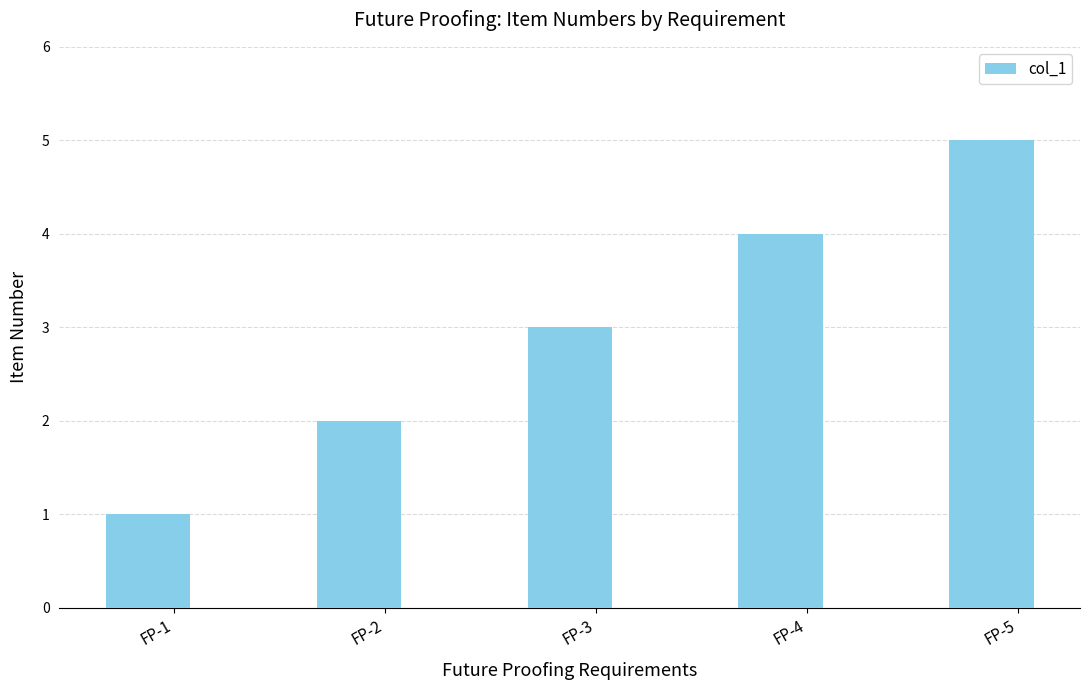

Are the bars horizontal?

No